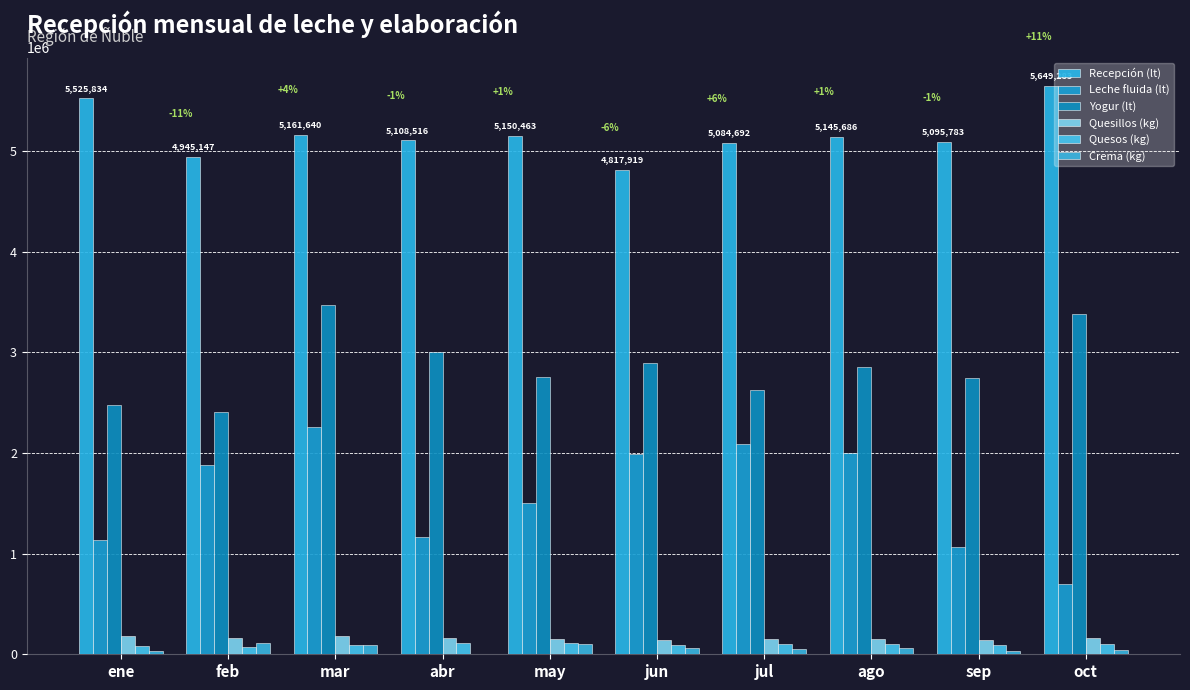

Reading right to left, what are all the values shown in this chart?

Recepción (lt): 5649283	5095783	5145686	5084692	4817919	5150463	5108516	5161640	4945147	5525834
Leche fluida (lt): 695730	1062126	2002704	2089044	1991898	1505082	1164552	2259780	1880760	1137414
Yogur (lt): 3382220	2749523	2857001	2626464	2895258	2751742	3005778	3469218	2407467	2473797
Quesillos (kg): 162360	139480	153120	154440	142560	153707	164712	186542	163800	179700
Quesos (kg): 105875	89576	105471	105332	94543	116946	113873	96163	76960	81580
Crema (kg): 42288	33336	59016	49788	60492	102132	0	96768	110694	32328